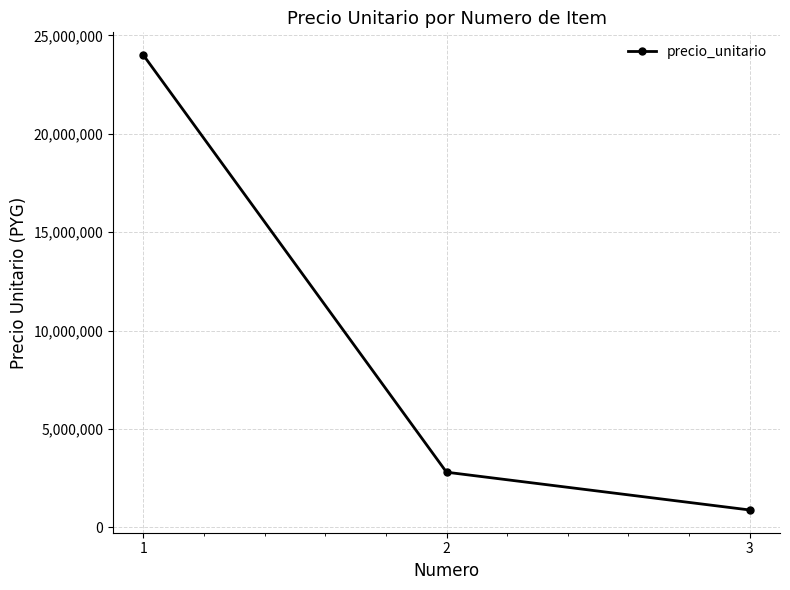

How many values are below 2800000?

1